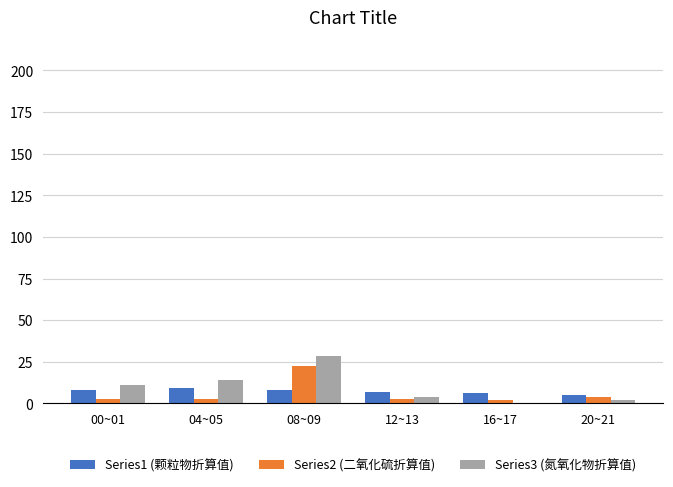

Is it true that Series1 (颗粒物折算值) equals 9.2 at 04~05?

True